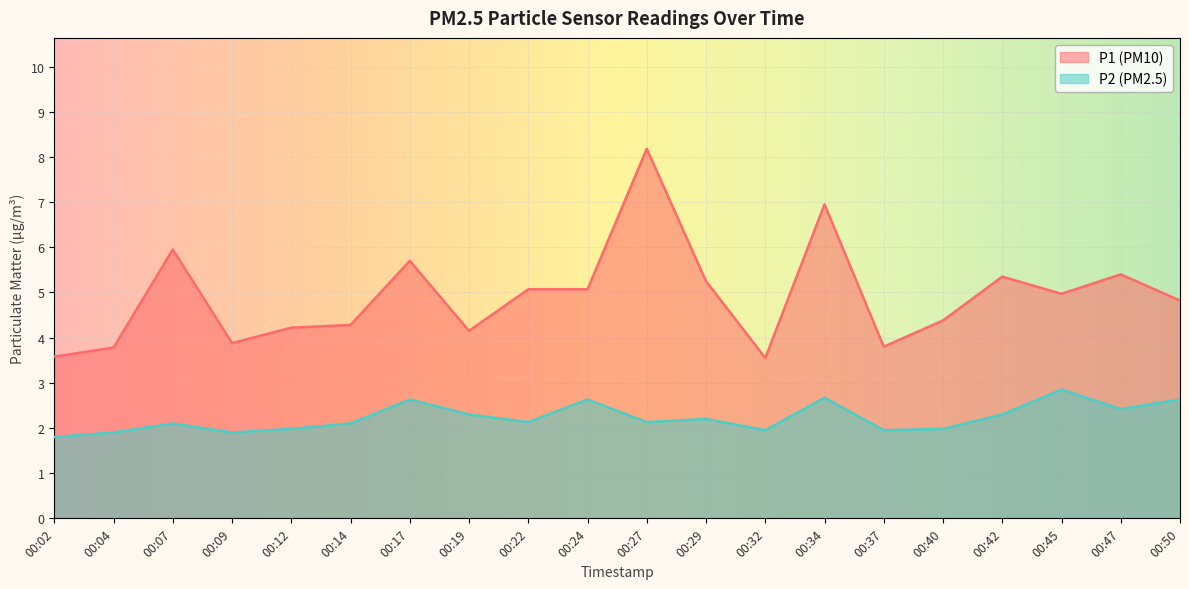

True or false: P1 and P2 cross at least once.

False